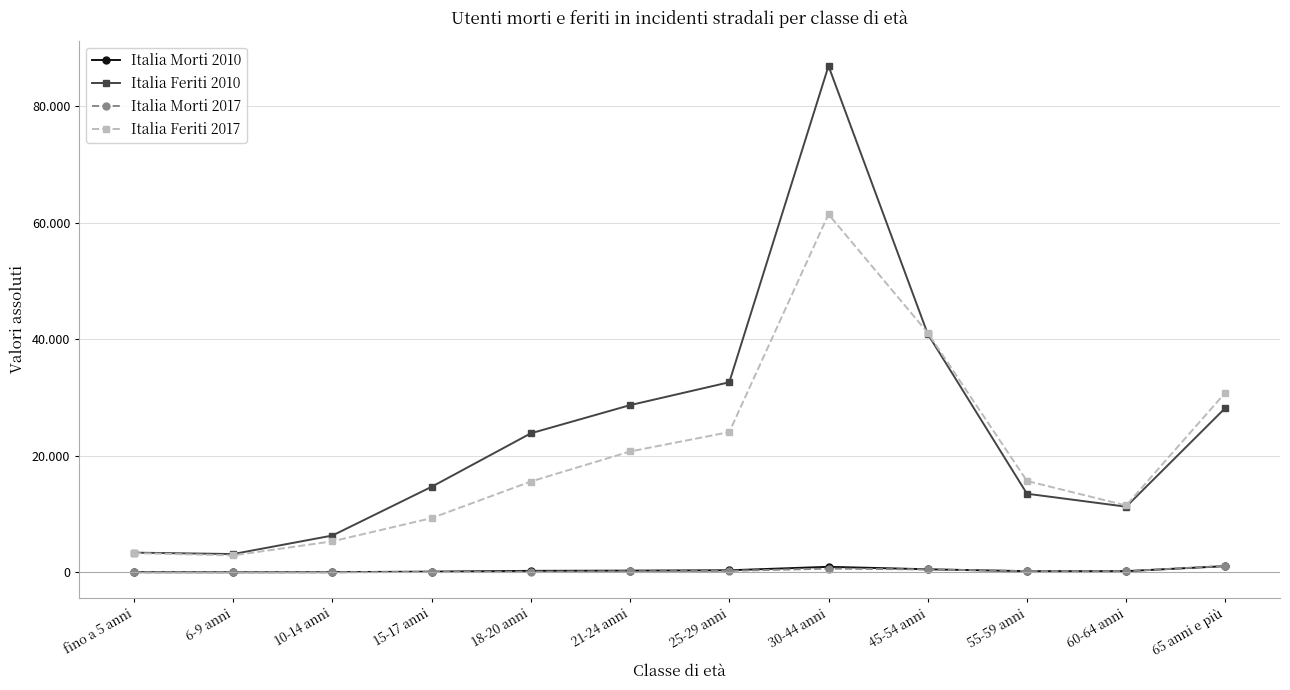

List the labels in order of Italia Feriti 2017 value, smallest first.

6-9 anni, fino a 5 anni, 10-14 anni, 15-17 anni, 60-64 anni, 18-20 anni, 55-59 anni, 21-24 anni, 25-29 anni, 65 anni e più, 45-54 anni, 30-44 anni